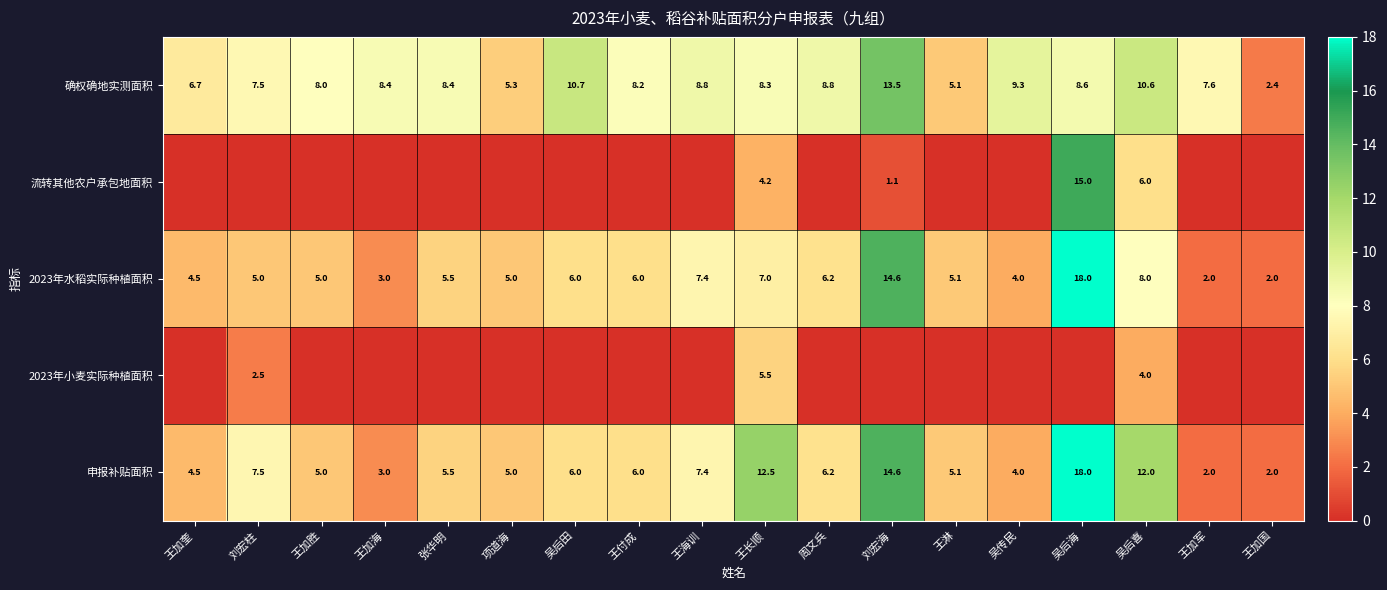

What is the sum of the 申报补贴面积 values at 王加军 and 张华明?

7.5